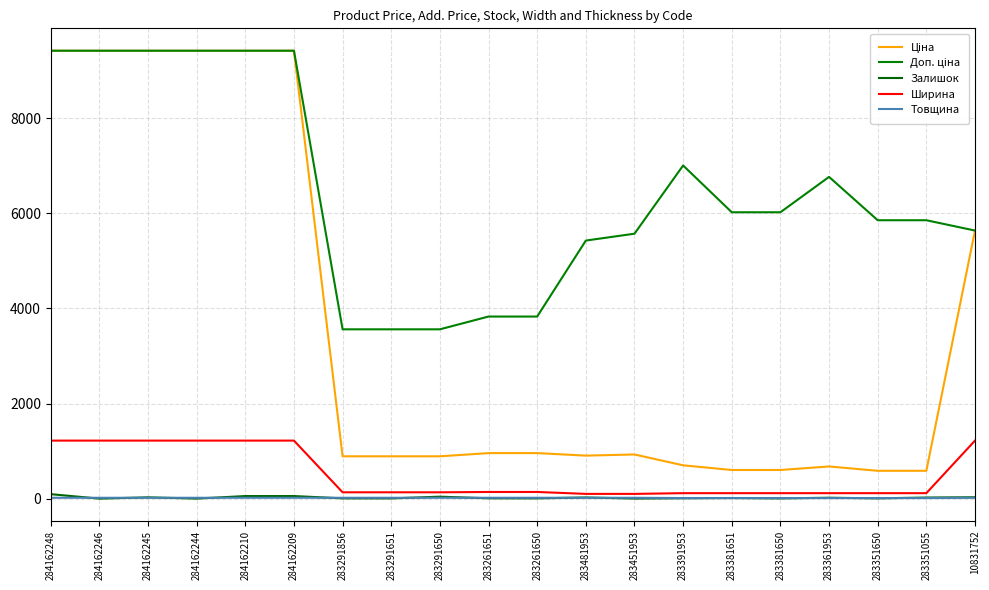

How many lines are shown in the chart?

5